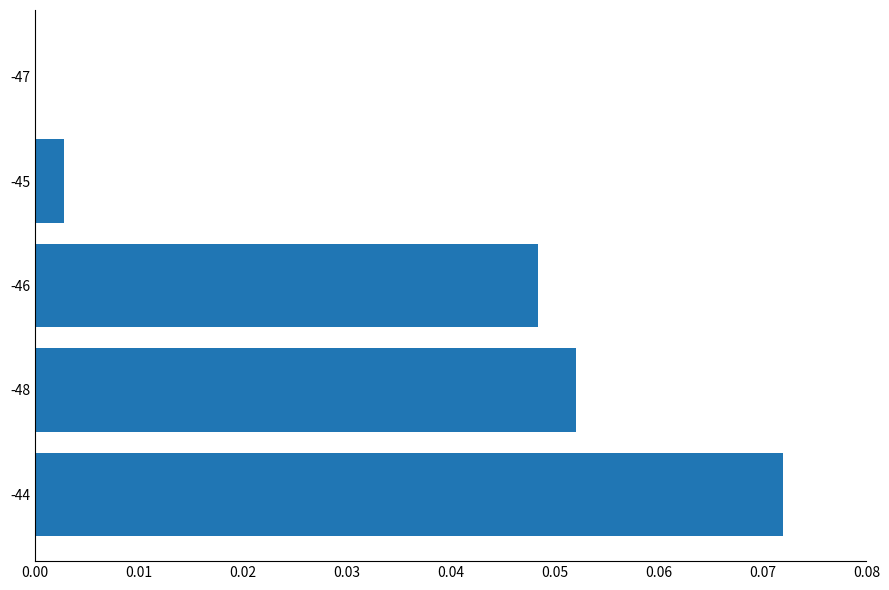

The value at -44 is 0.0. True or false?

False